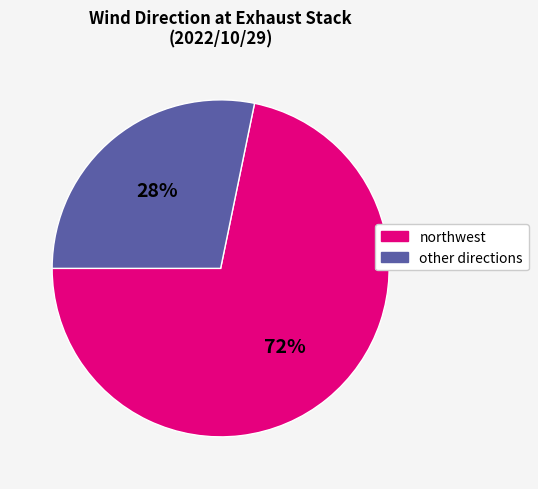

Is there any slice that represents more than half of the pie?

Yes